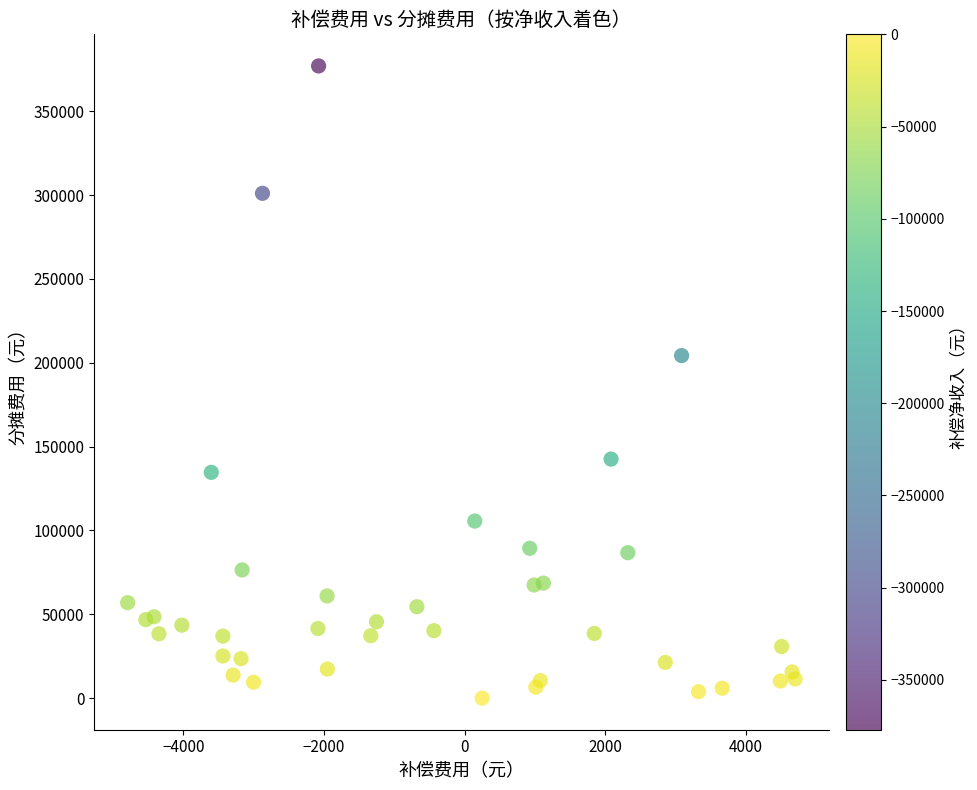

What Y value in the scatter plot is closest to 188498?

204259.0